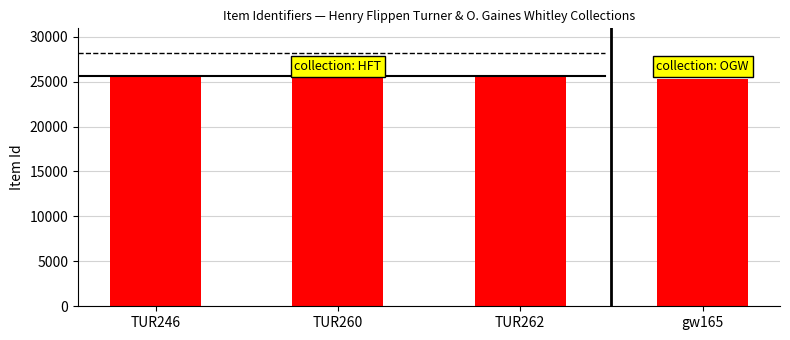

What is the maximum value shown in the chart?

25768